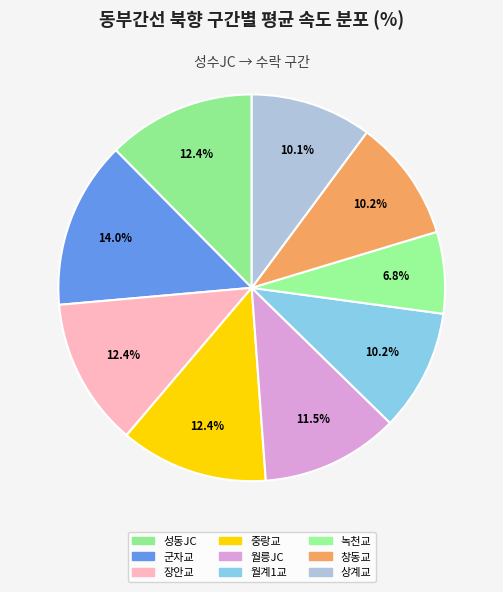

To the nearest percent, what is the difference between the 상계교 and 중랑교 slice percentages?

2%